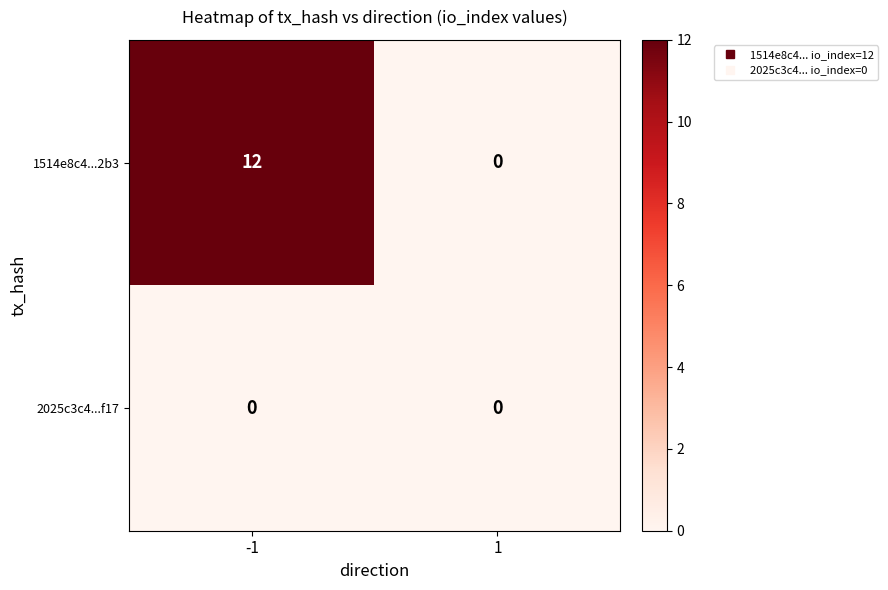

Which series changed the most between -1 and 1?

1514e8c4...2b3